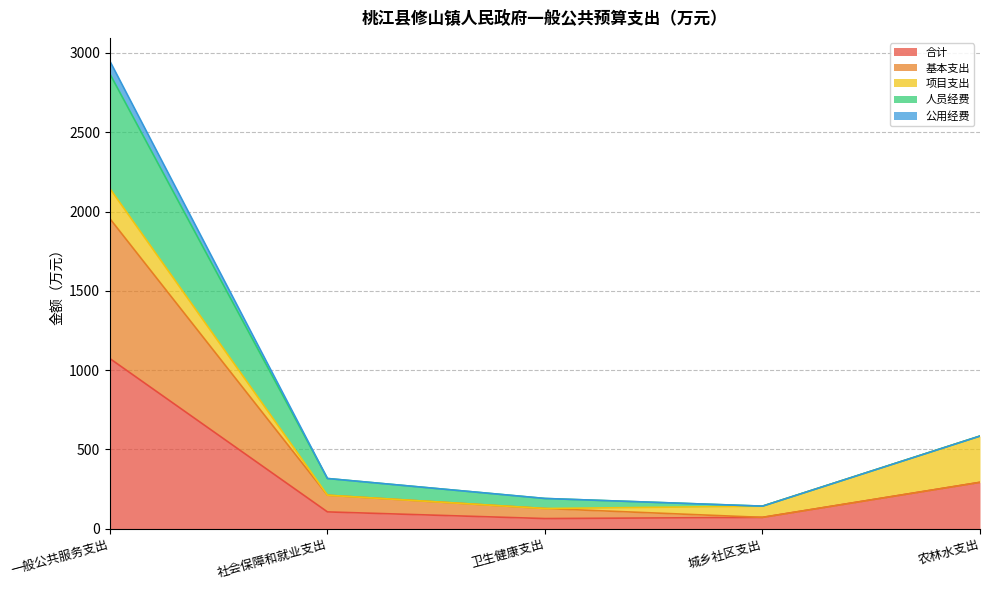

What position from the left is 社会保障和就业支出?

2